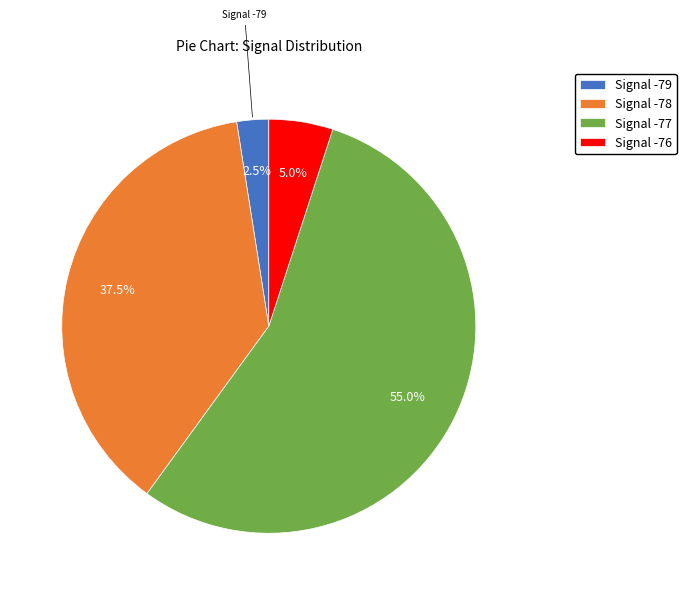

Does any single category account for the majority?

Yes